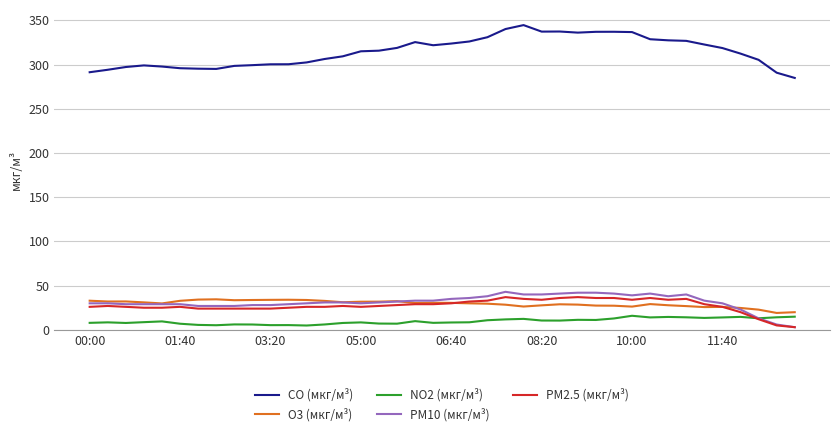

What is the highest value of the CO (мкг/м³) series?

344.6